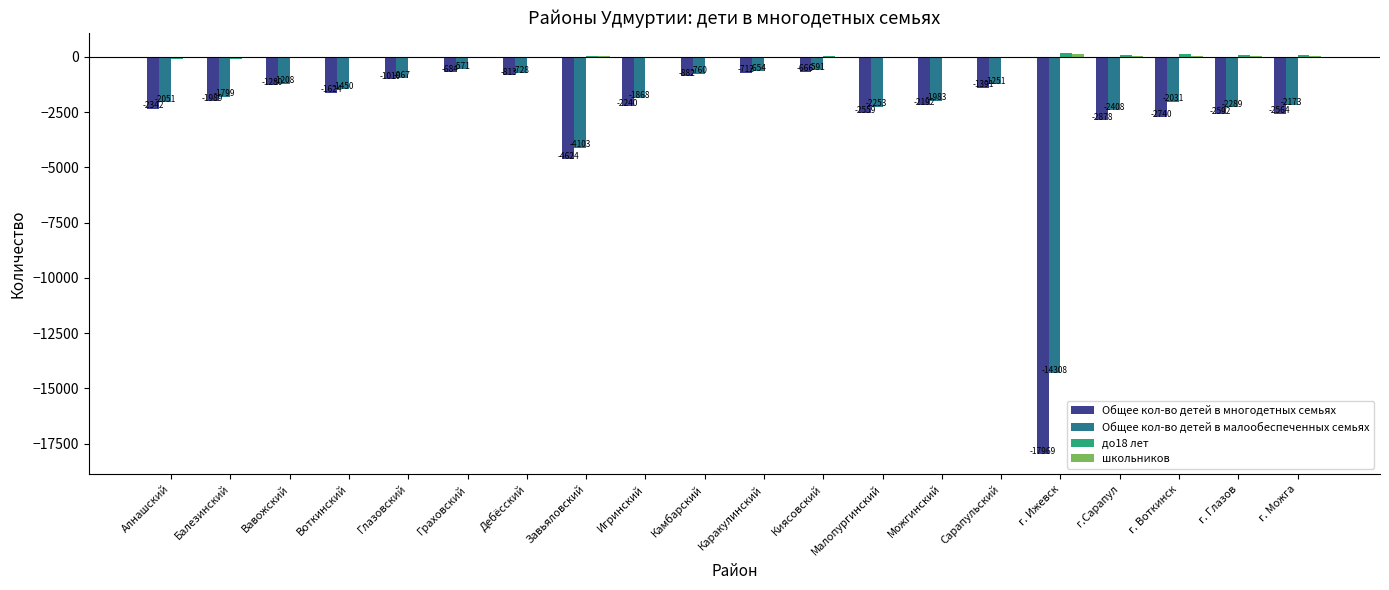

Which label corresponds to the largest value in the chart?

г. Ижевск